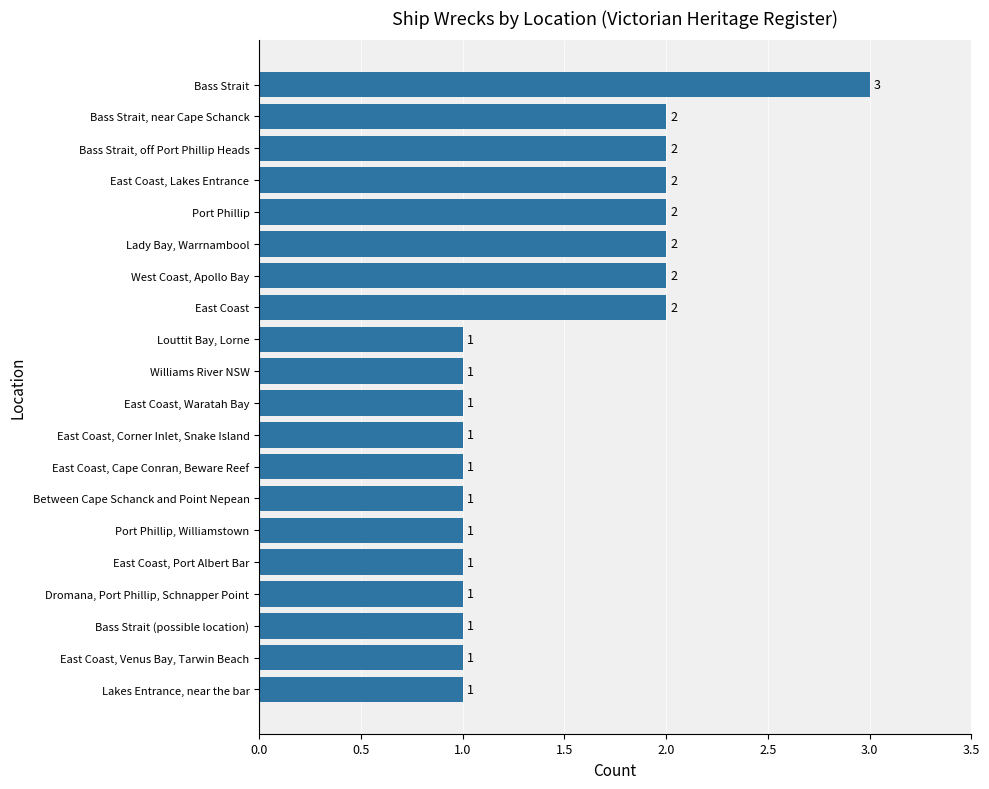

Does the chart contain stacked bars?

No